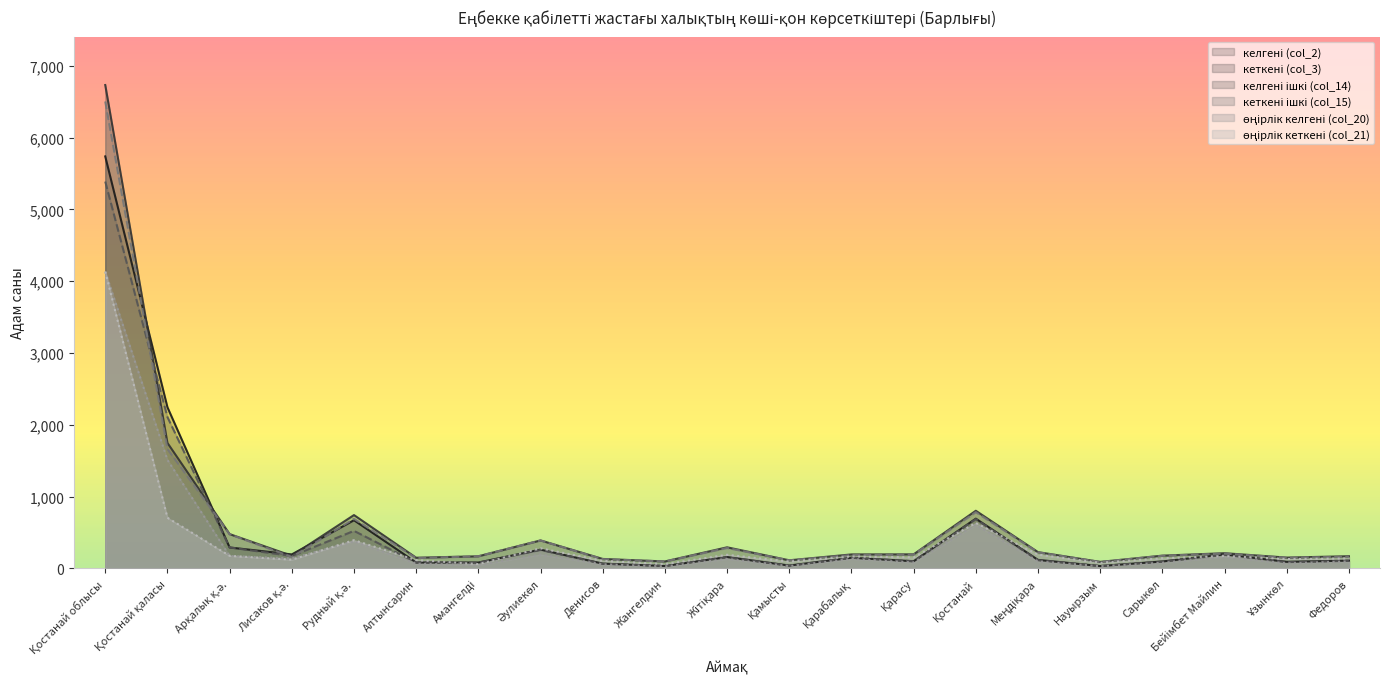

Which series has the largest total across all categories?

кеткені (col_3)